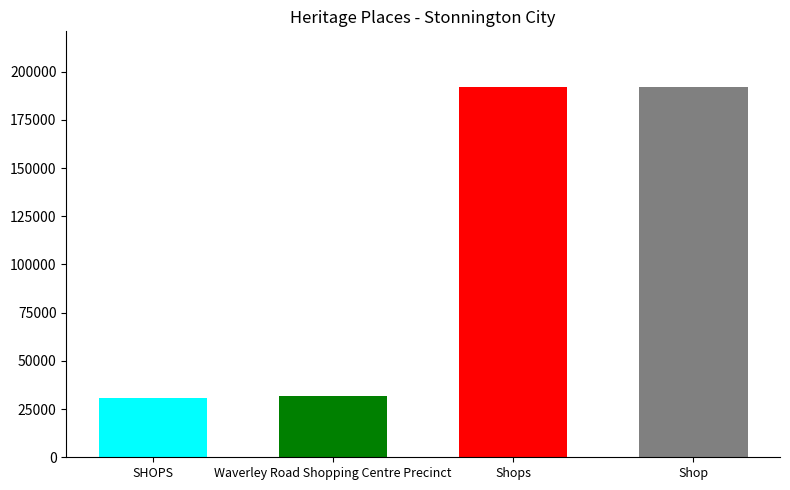

What is the smallest value displayed?

30843